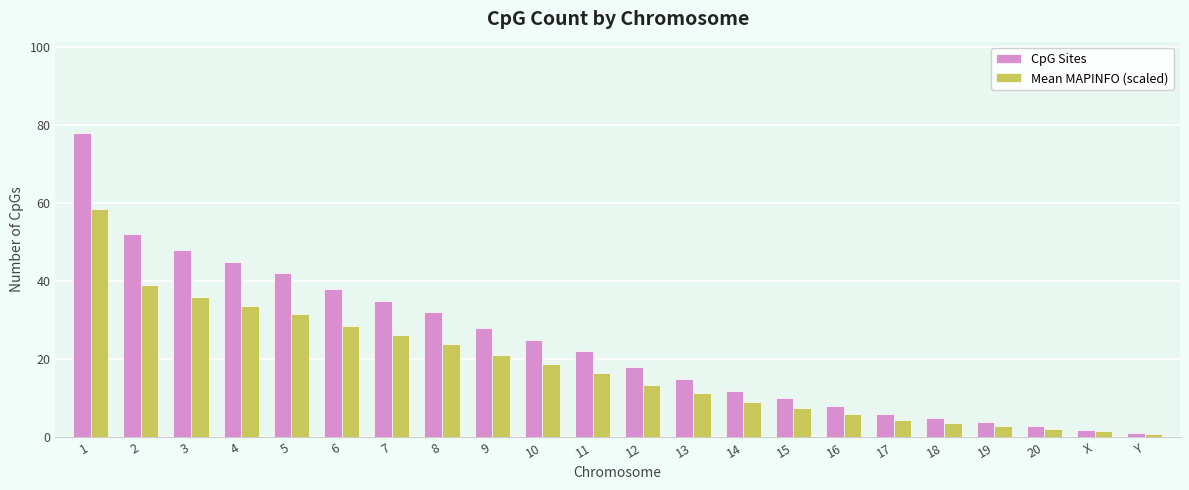

What is the difference between the maximum and second lowest values in the CpG Sites series?

76.0